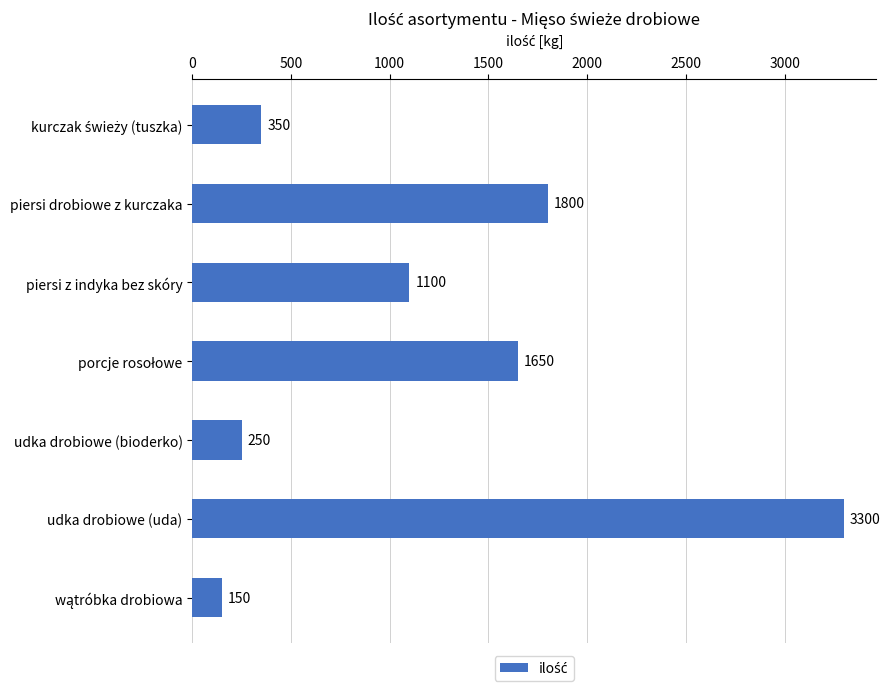

How many values are below 1100?

3